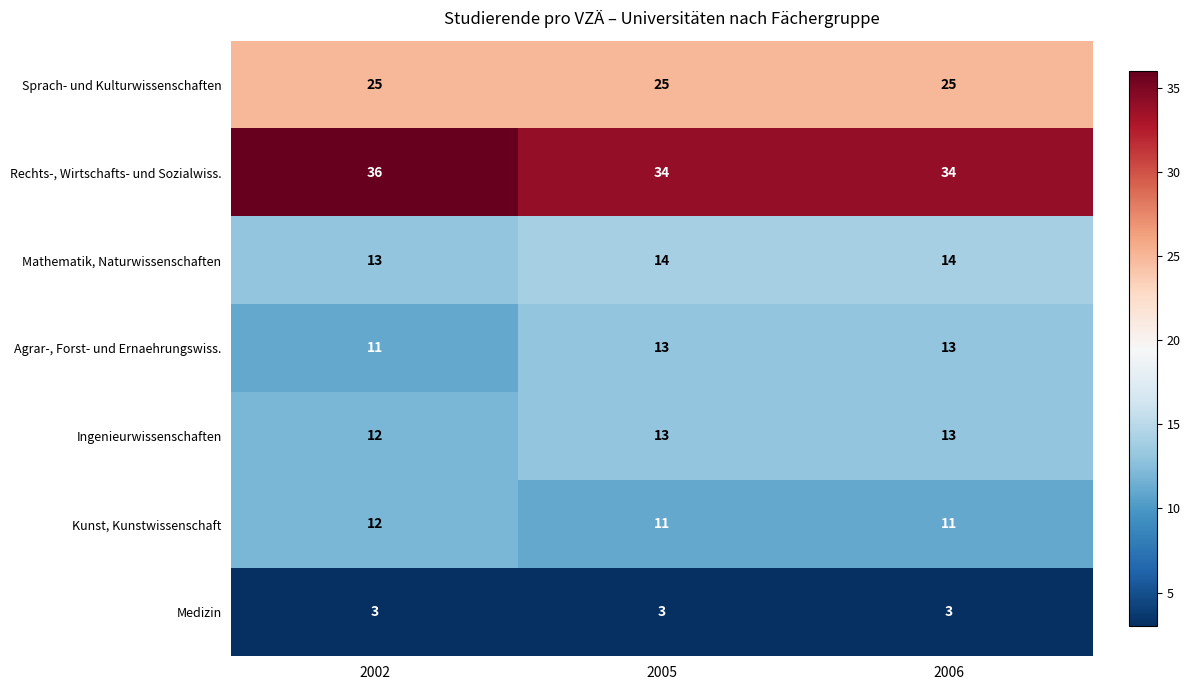

True or false: Sprach- und Kulturwissenschaften has a value of 25 at 2006.

True